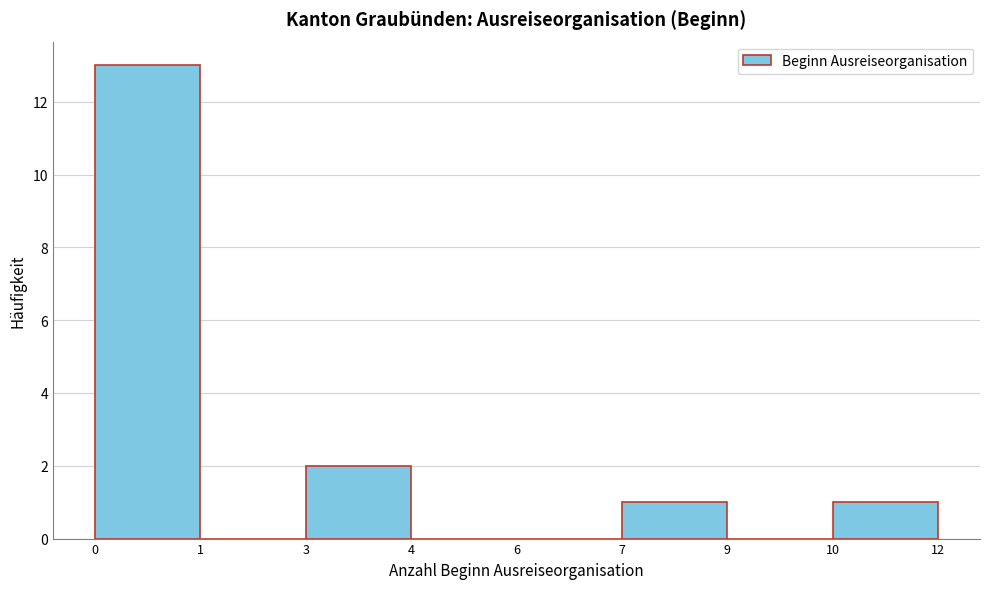

Reading left to right, list all the values displayed in this chart.

0=13	1=0	3=2	4=0	6=0	7=1	9=0	10=1